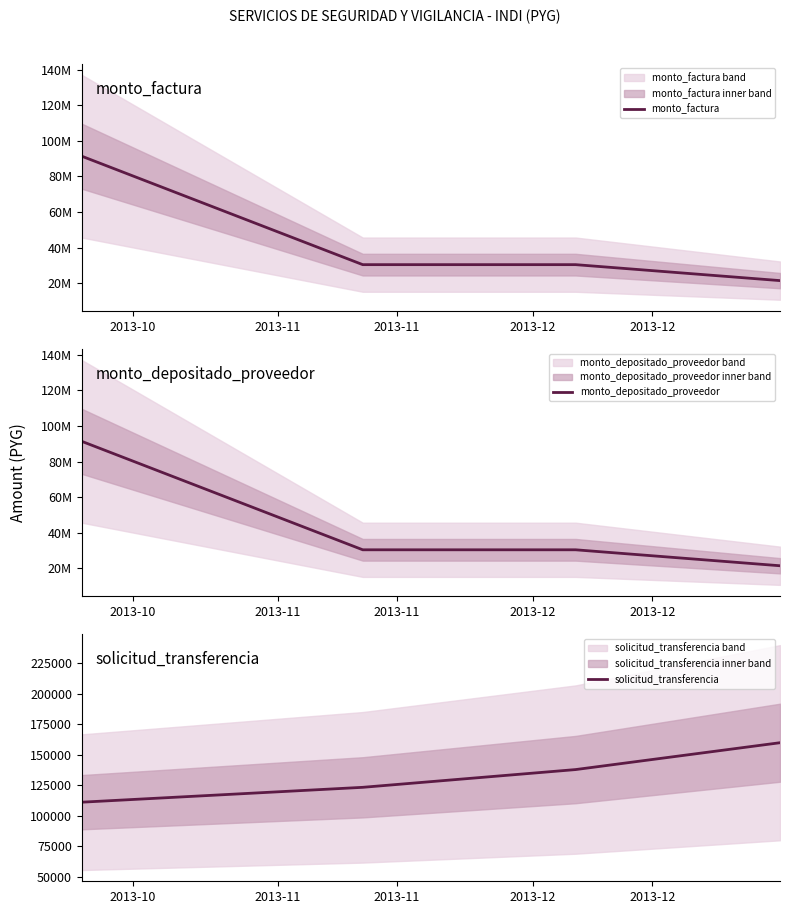

Rank the categories by monto_factura value from lowest to highest.

2013-12, 2013-11, 2013-11, 2013-10